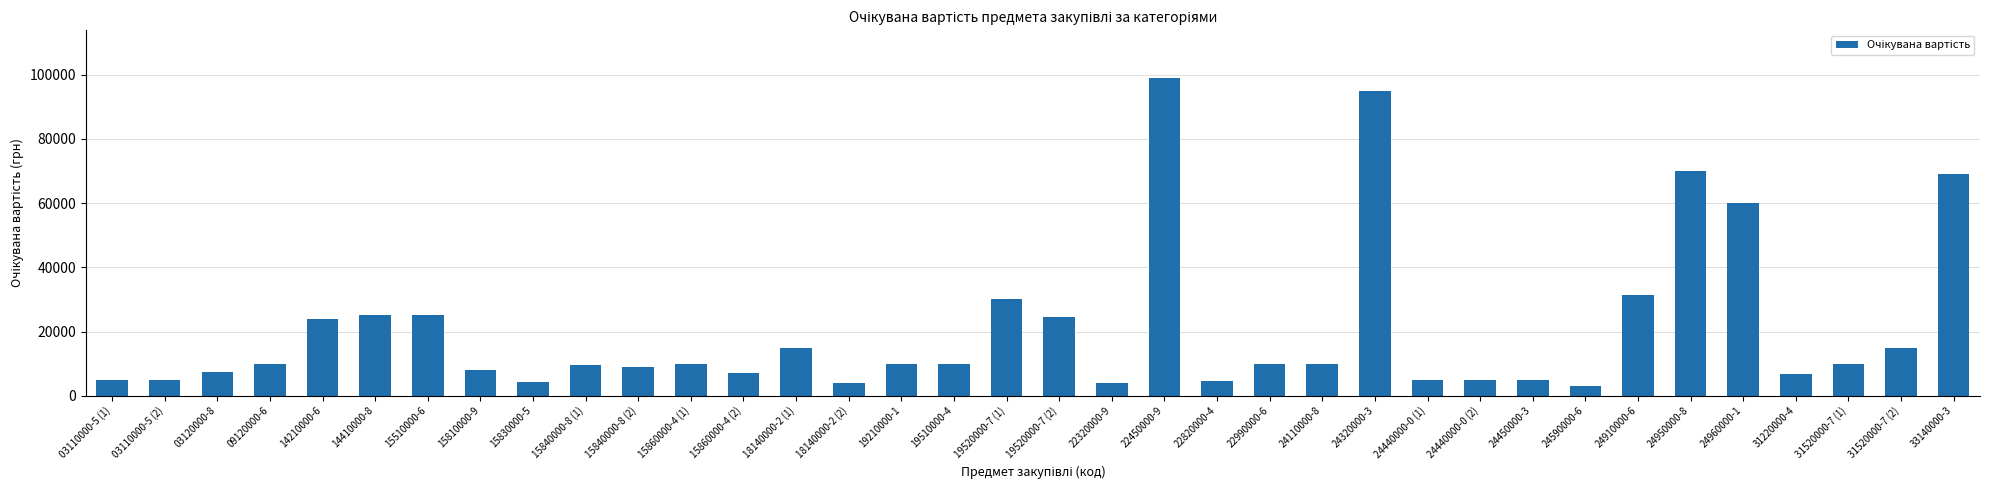

What is the sum of all values?

746000